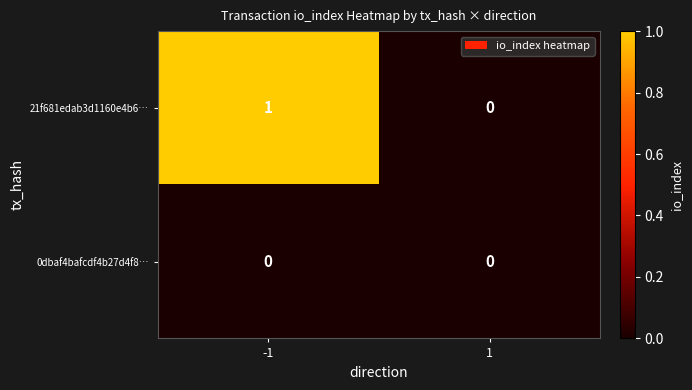

Which series has the largest total across all categories?

21f681edab3d1160e4b6…